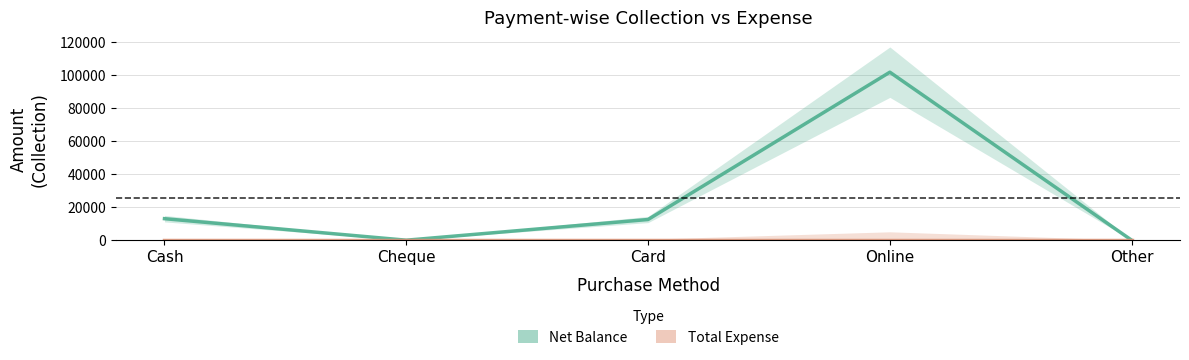

Reading left to right, transcribe all the data shown in this chart.

Net Balance: 13000	0	12500	101500	0
Total Expense (Expense): 0	0	0	0	0